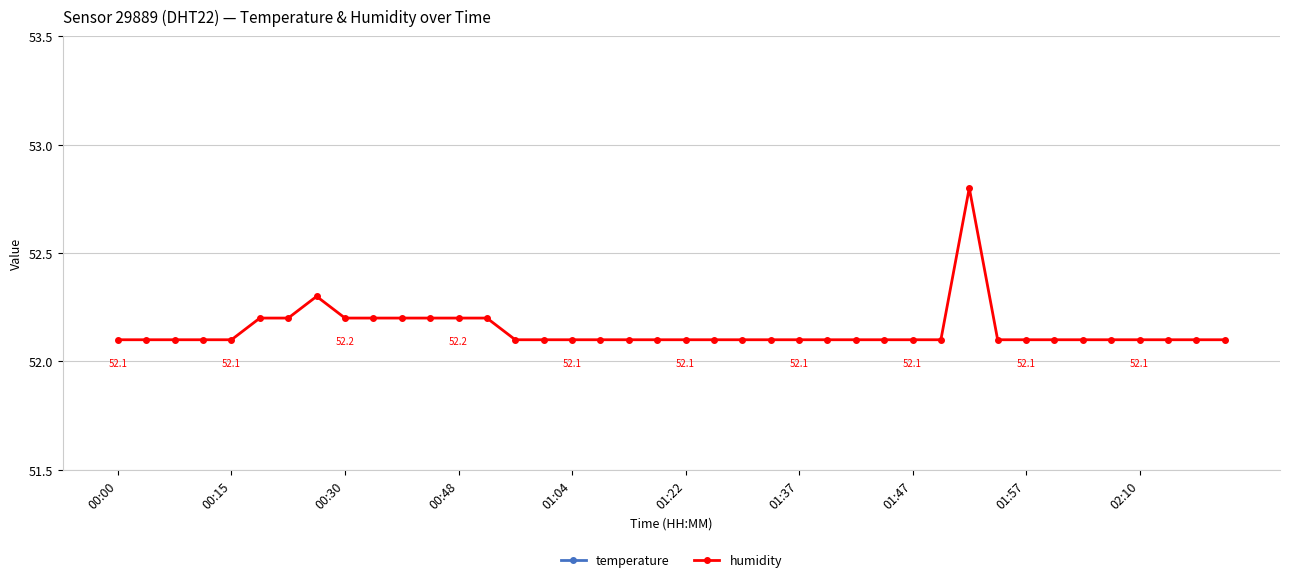

At 18, list the series in order from largest to smallest.

humidity, temperature